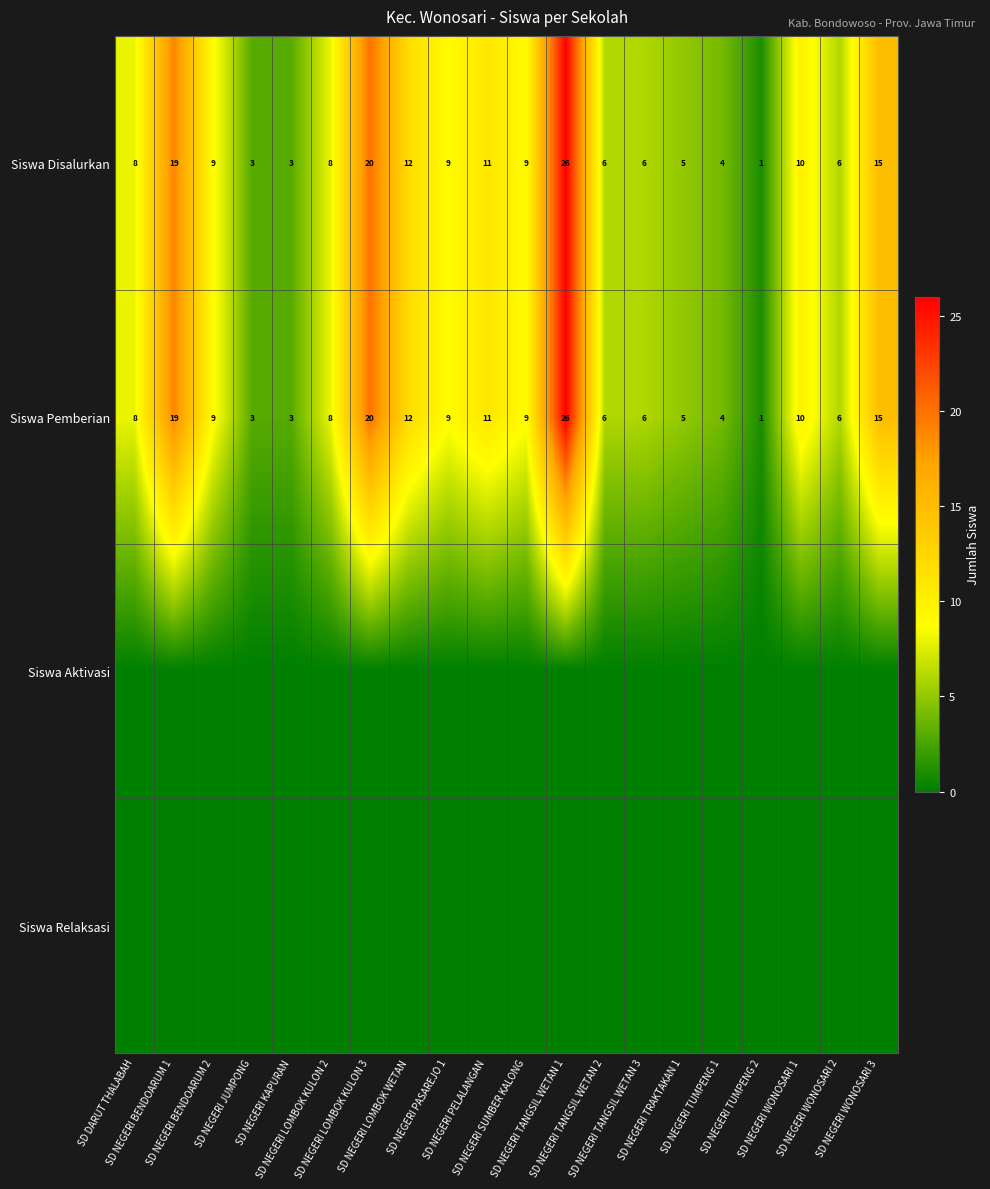

How many categories are shown in the chart?

20